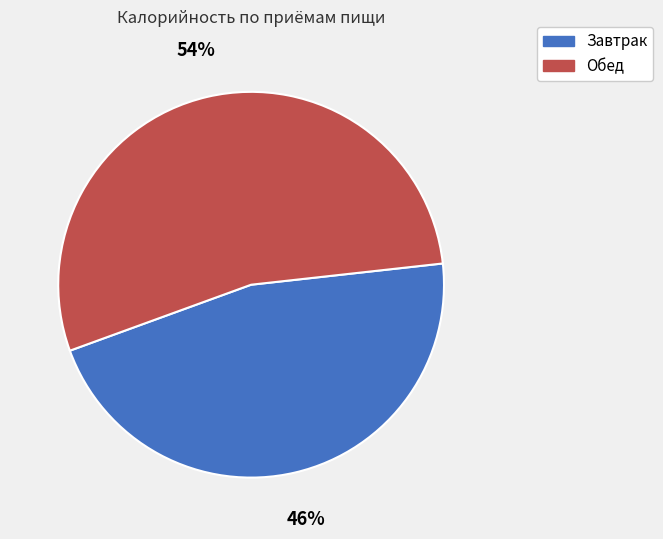

Does Обед represent more than half of the total?

Yes